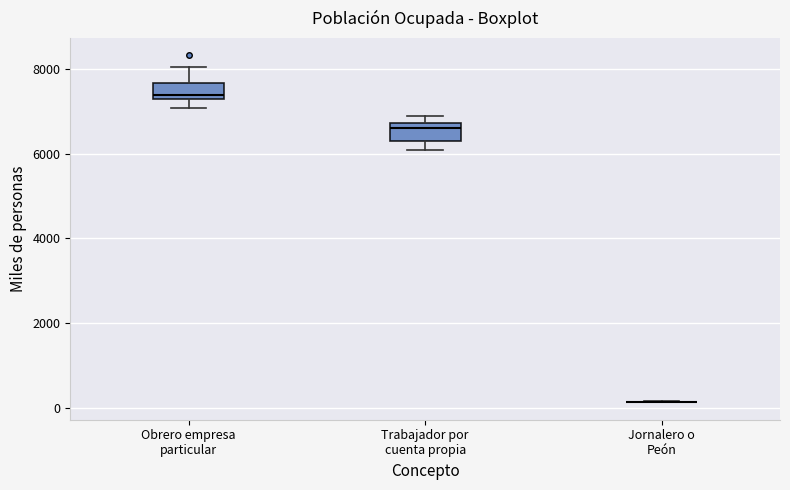

Reading left to right, read every box against the y-axis: the position of its median line, the range the box covers, and the ends of its whiskers. The values are not printed on the chart, so give them approximately, as read against the axis.

Obrero empresa particular: median 7400, box 7200 to 7600, whiskers 7000 to 8000
Trabajador por cuenta propia: median 6600, box 6400 to 6800, whiskers 6000 to 6800 (just above the box's upper edge)
Jornalero o Peón: box collapsed to a line at 200, whiskers 200 to 200